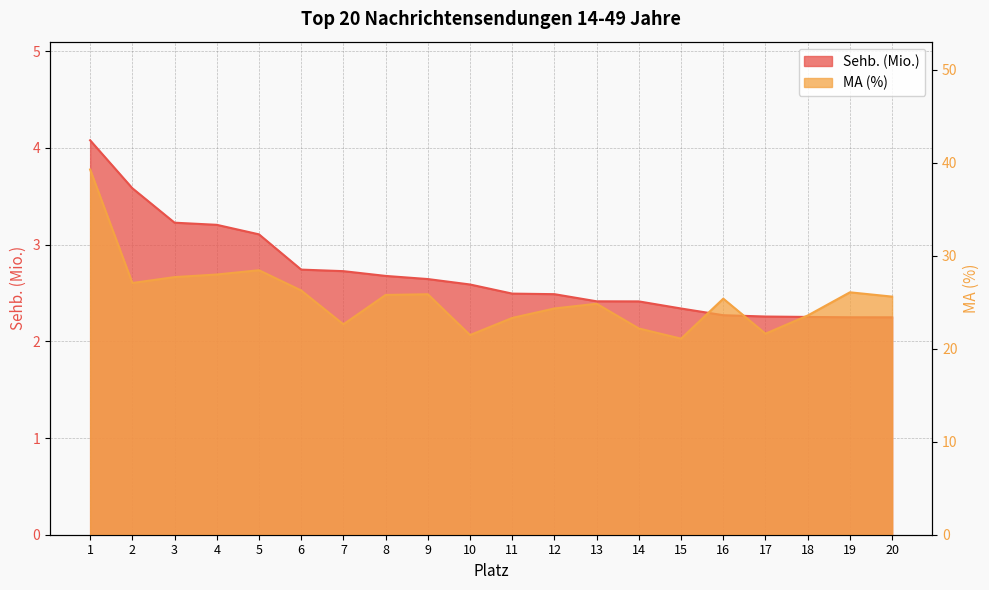

How many lines are shown in the chart?

2